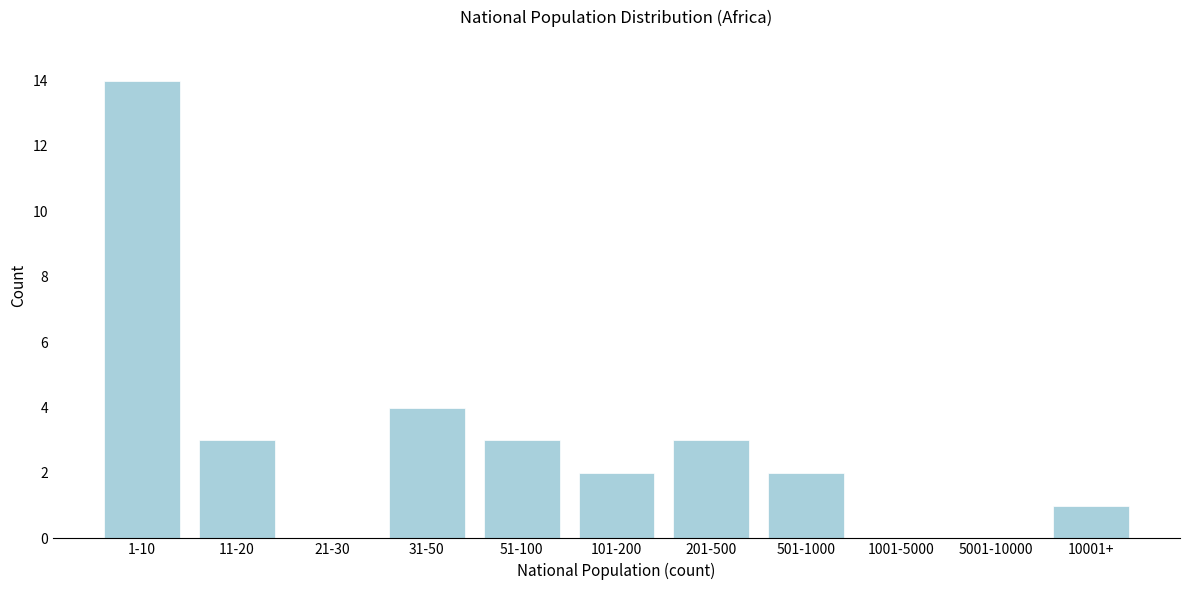

Reading left to right, list all the values displayed in this chart.

1-10=14	11-20=3	21-30=0	31-50=4	51-100=3	101-200=2	201-500=3	501-1000=2	1001-5000=0	5001-10000=0	10001+=1